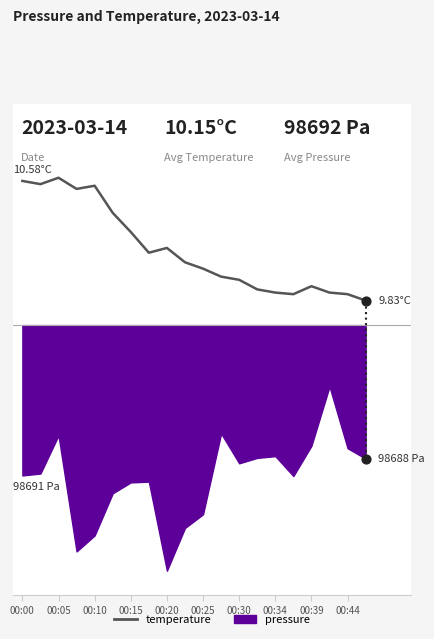

What is the change in value from 00:05 to 14?

-0.9